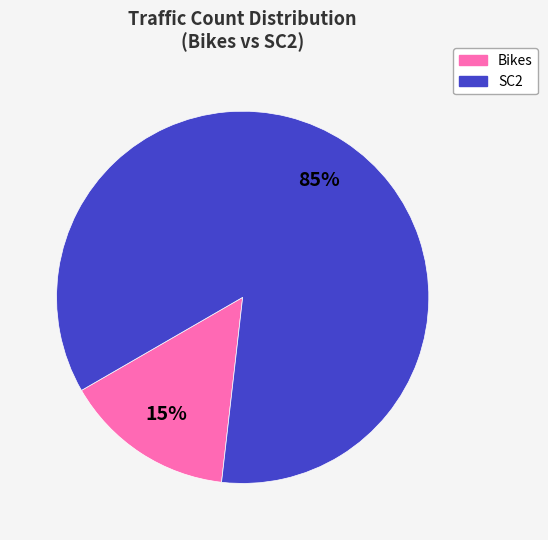

Is there a majority slice in this chart?

Yes